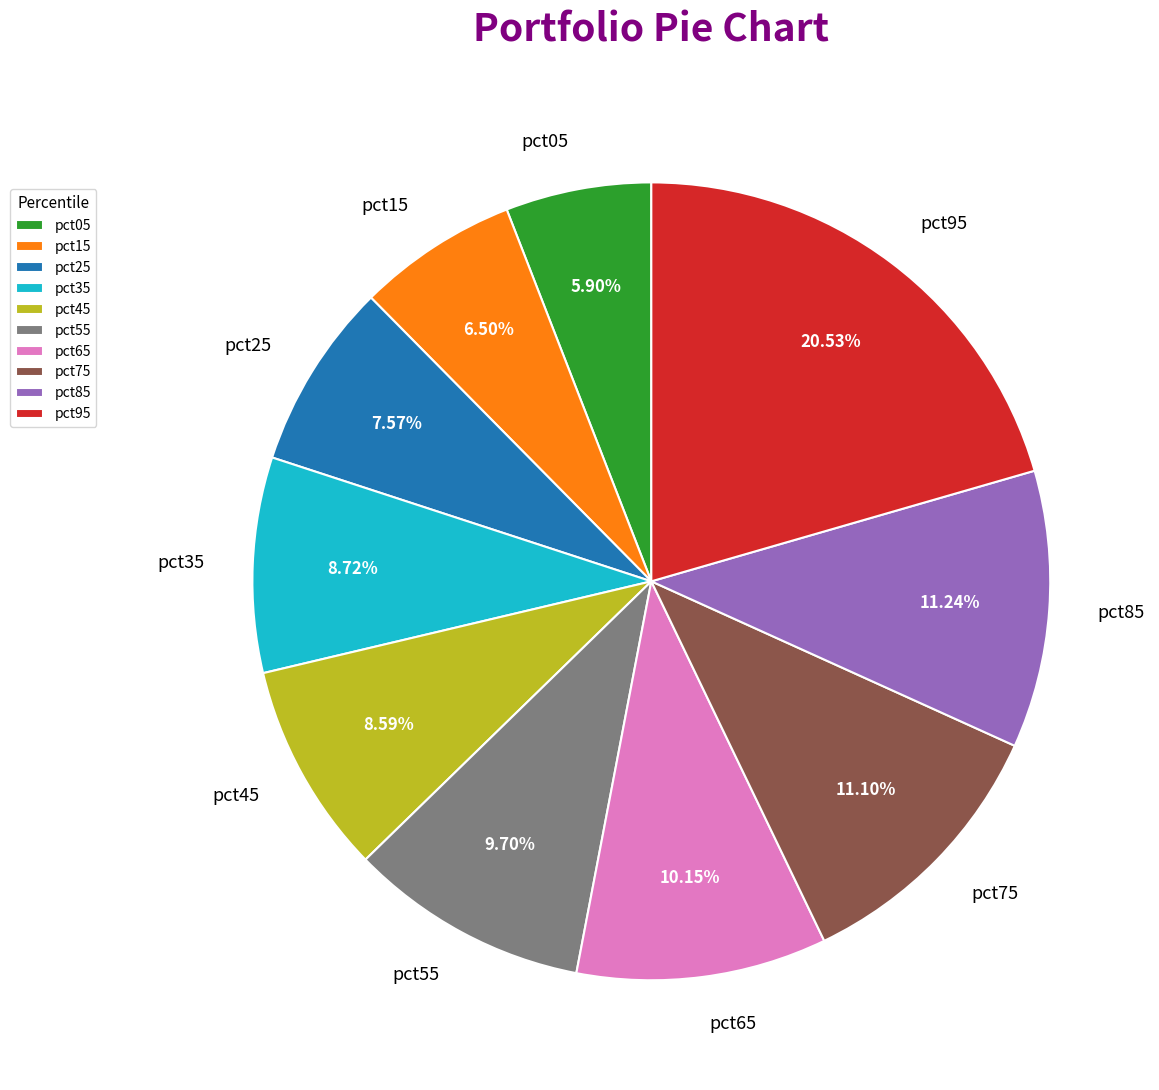

Is pct75 the majority of the pie?

No